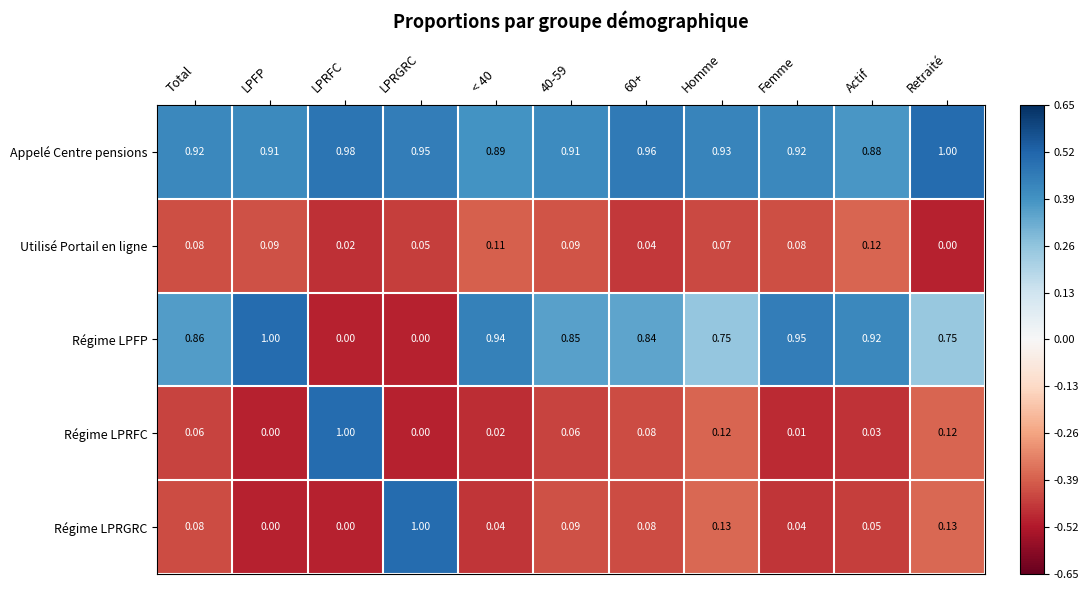

At which label does Régime LPRFC reach its peak?

LPRFC